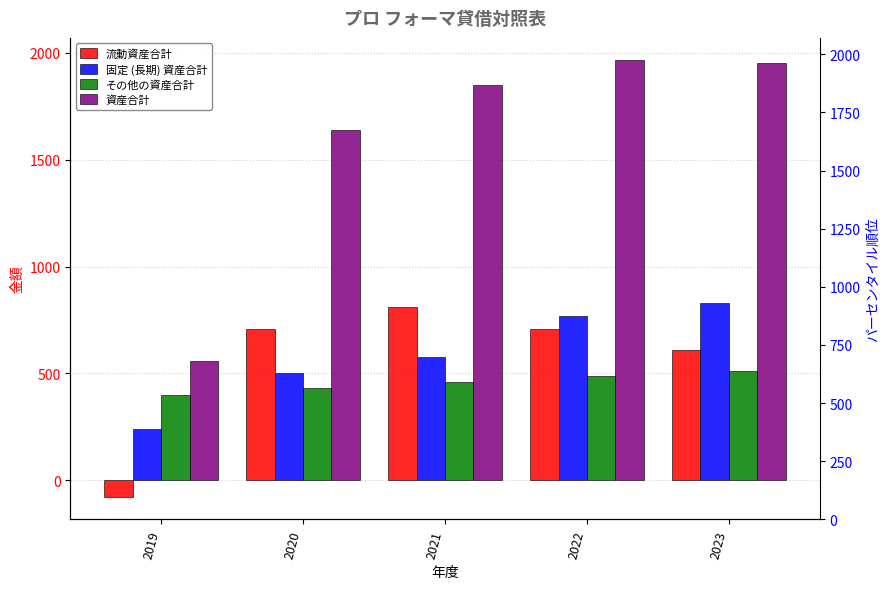

Which series changed the most between 2019 and 2023?

資産合計